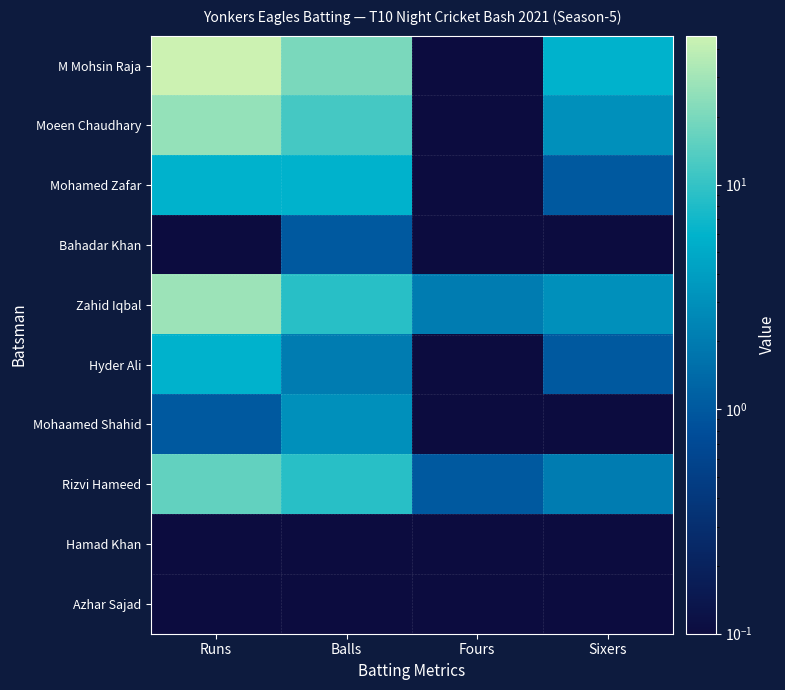

At which category is the sum across all series the highest?

Runs